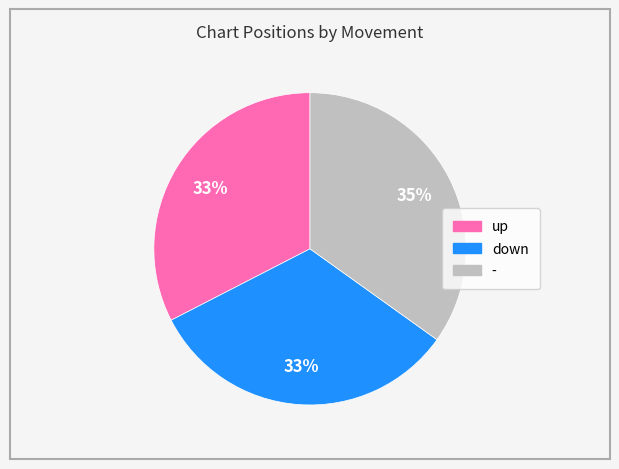

What percentage is the - slice, to the nearest percent?

35%